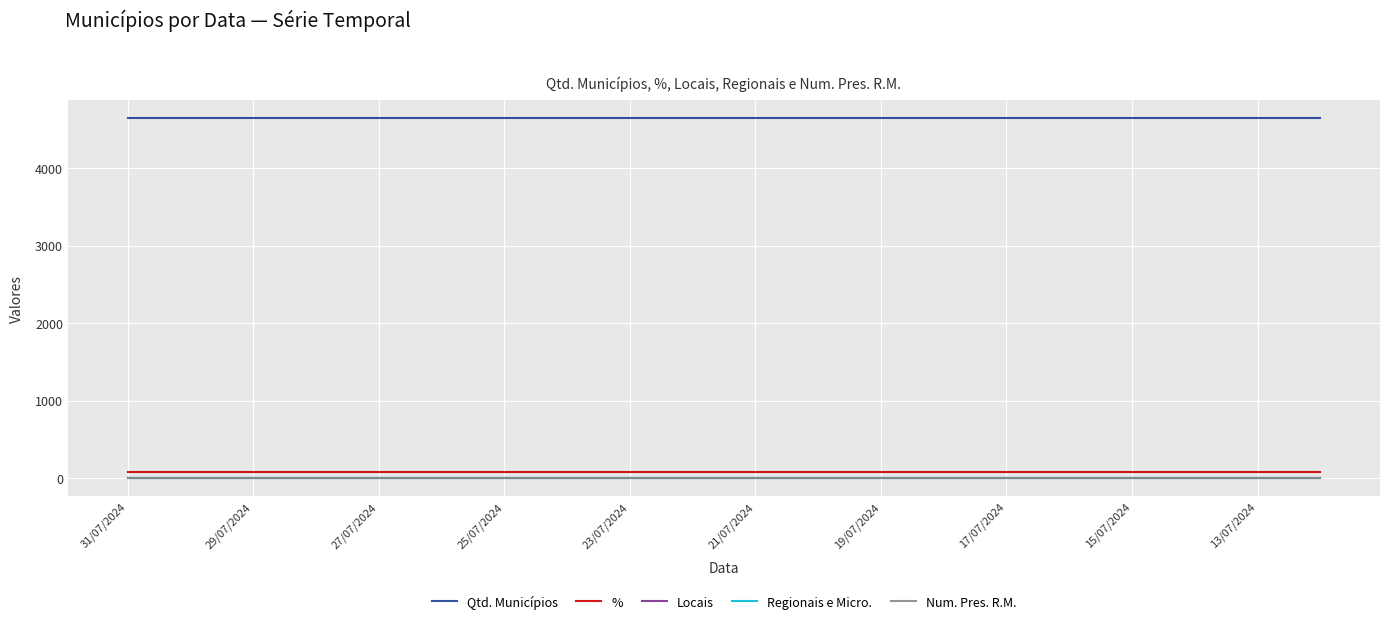

How many lines are shown in the chart?

5